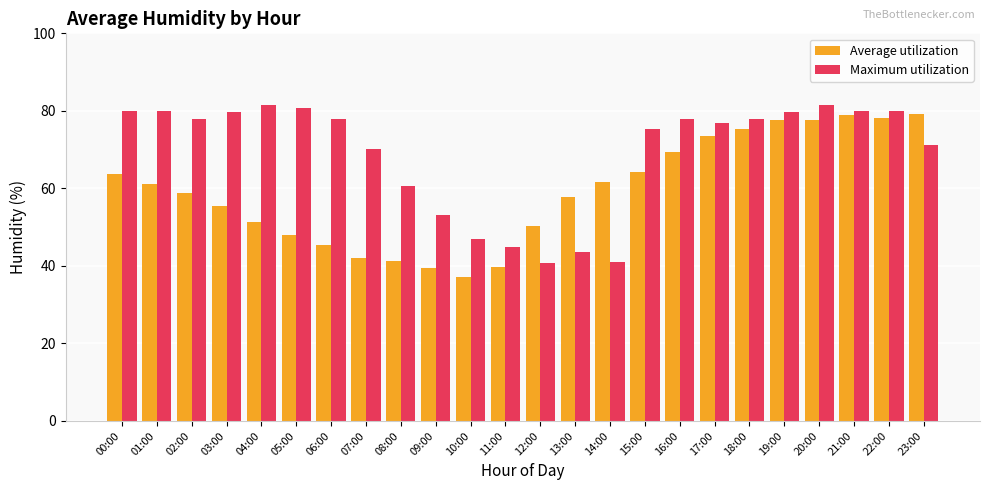

Does the chart contain stacked bars?

No